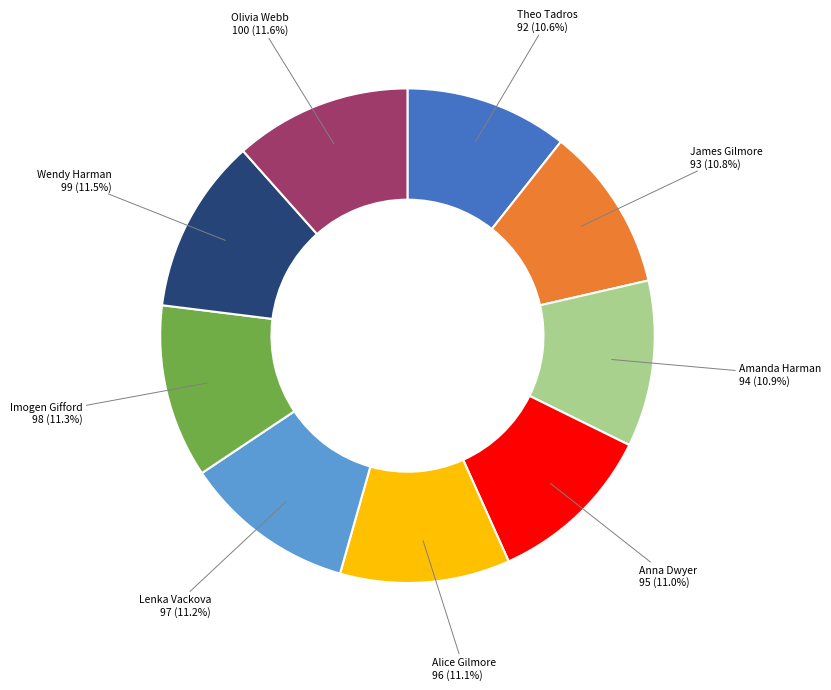

Is there any slice that represents more than half of the pie?

No